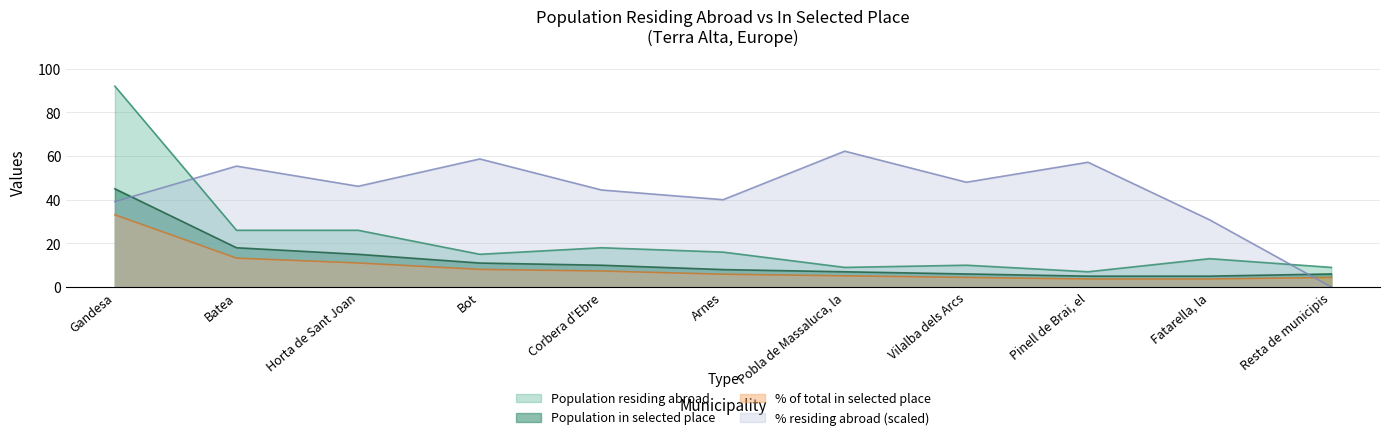

Does the chart have visible grid lines?

Yes